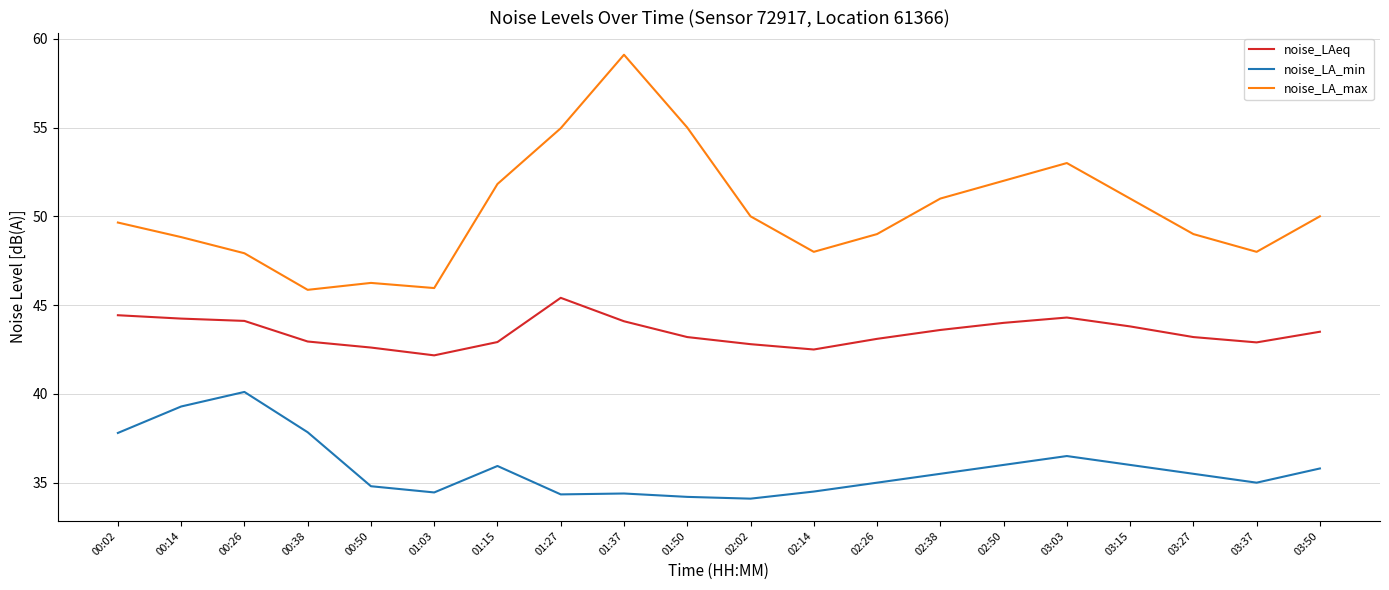

What is the difference between the maximum and minimum values in the noise_LA_max series?

13.2